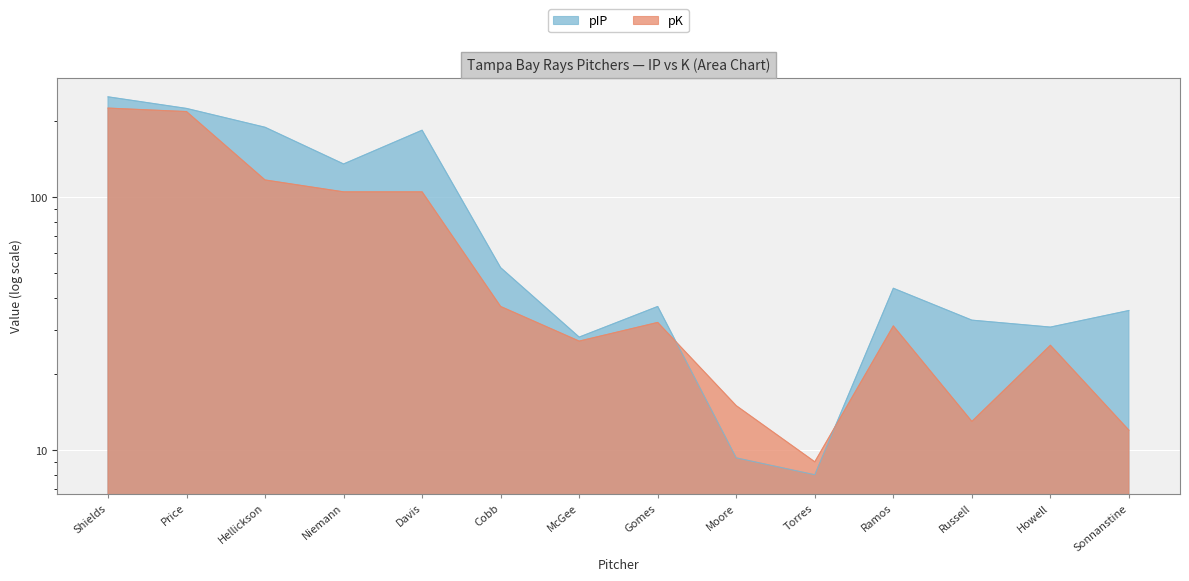

Is it true that pIP equals 32.7 at Russell?

True